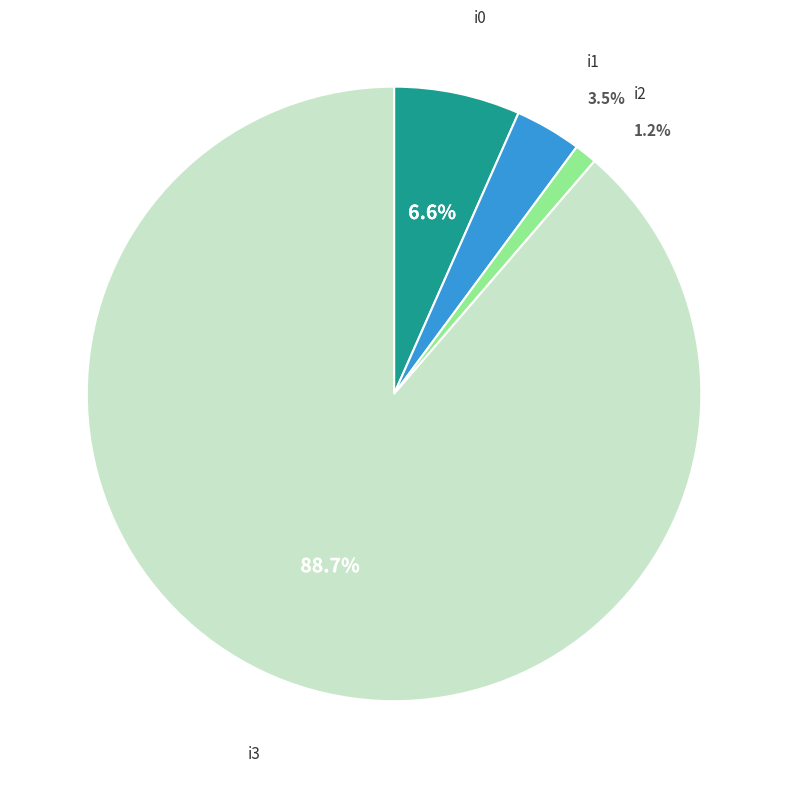

Count the number of slices in the pie.

4